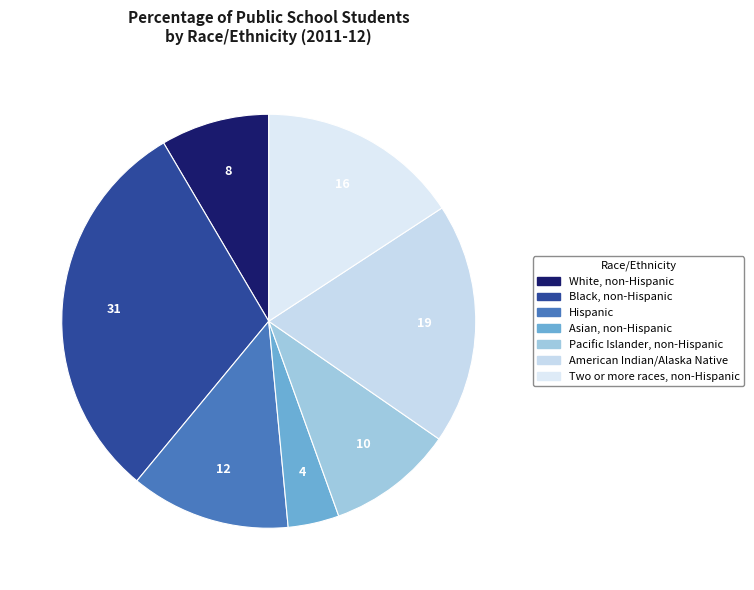

Count the number of slices in the pie.

7